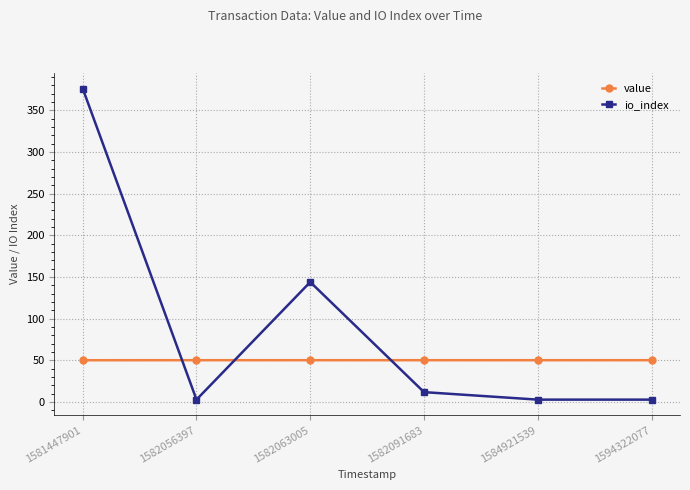

What is the sum of all io_index values?

541.0